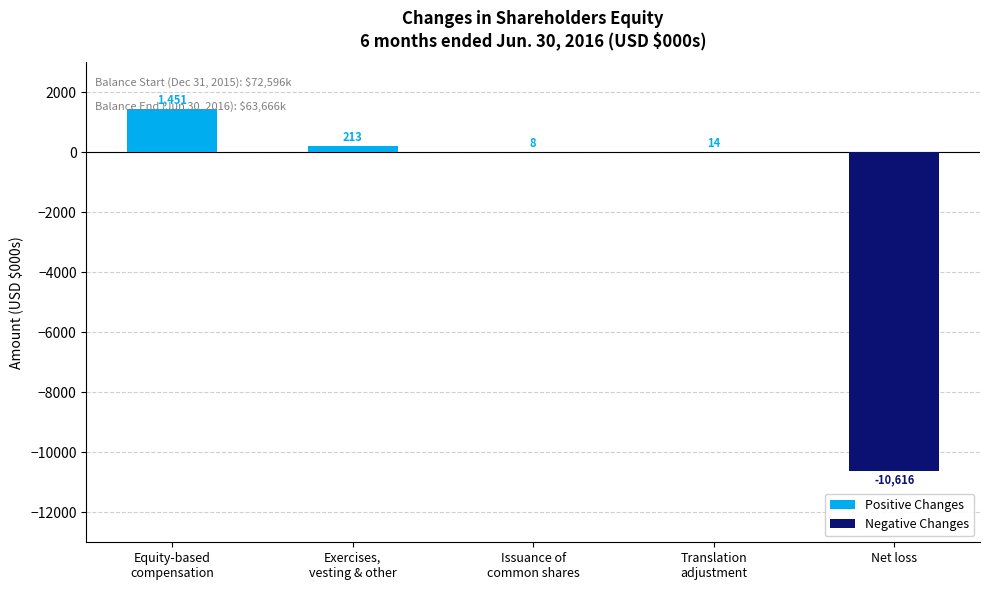

Between Issuance of
common shares and Translation
adjustment, which is larger?

Translation
adjustment